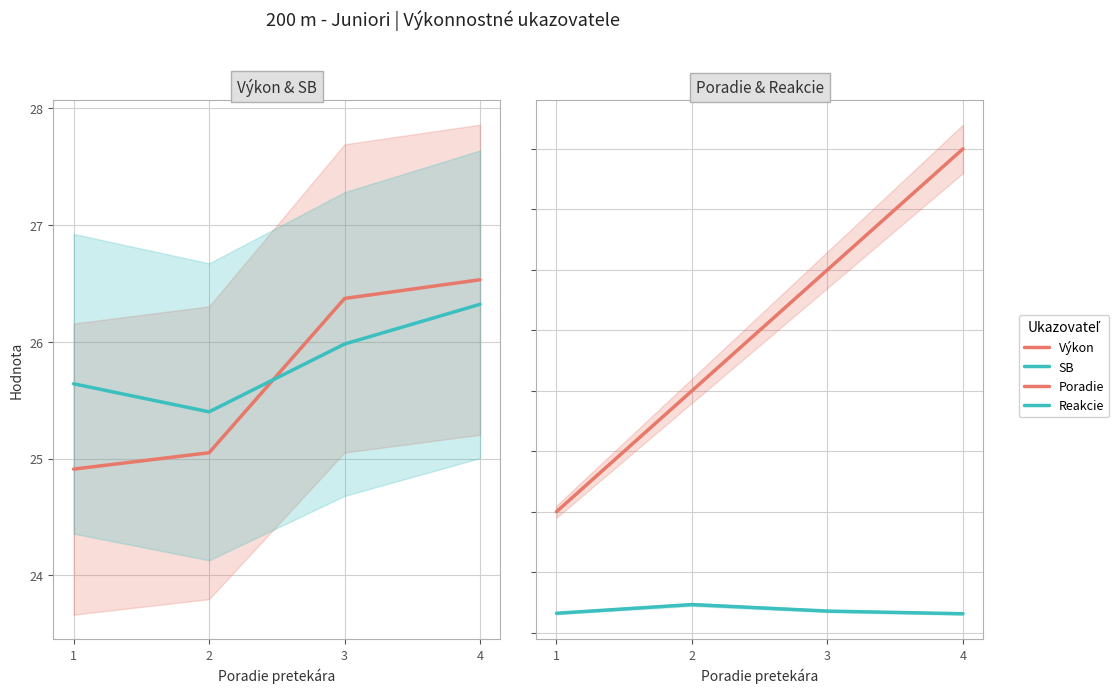

Where is Výkon nearest to the value 25?

2